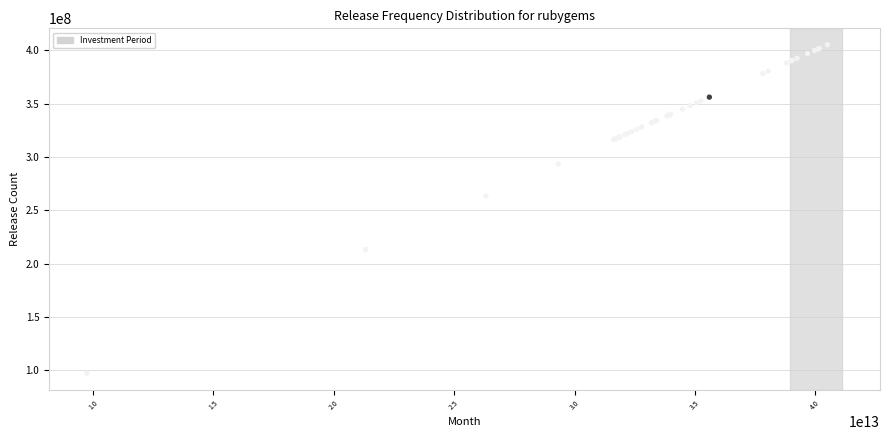

What Y value in the scatter plot is closest to 251209167?

263200917